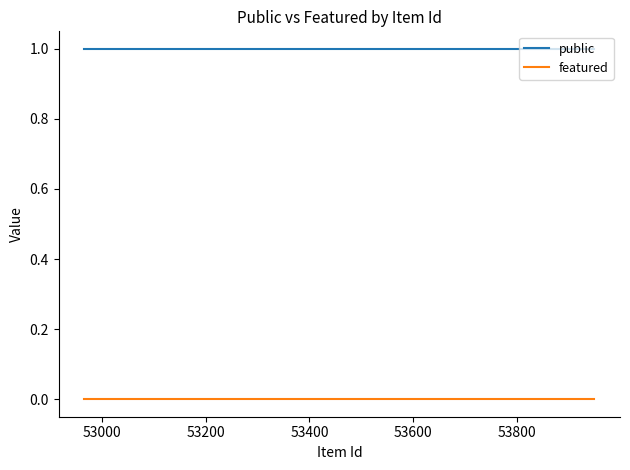

Rank the series by their maximum value, from lowest to highest.

featured, public